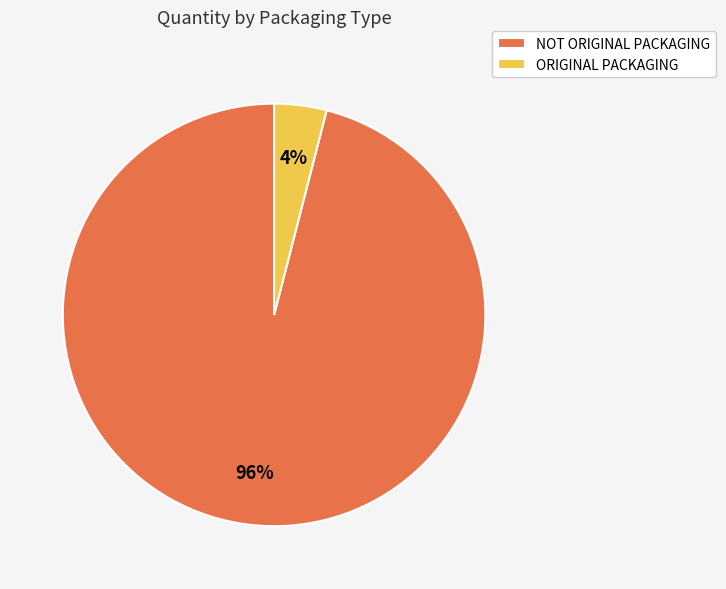

Which has a higher value, NOT ORIGINAL PACKAGING or ORIGINAL PACKAGING?

NOT ORIGINAL PACKAGING